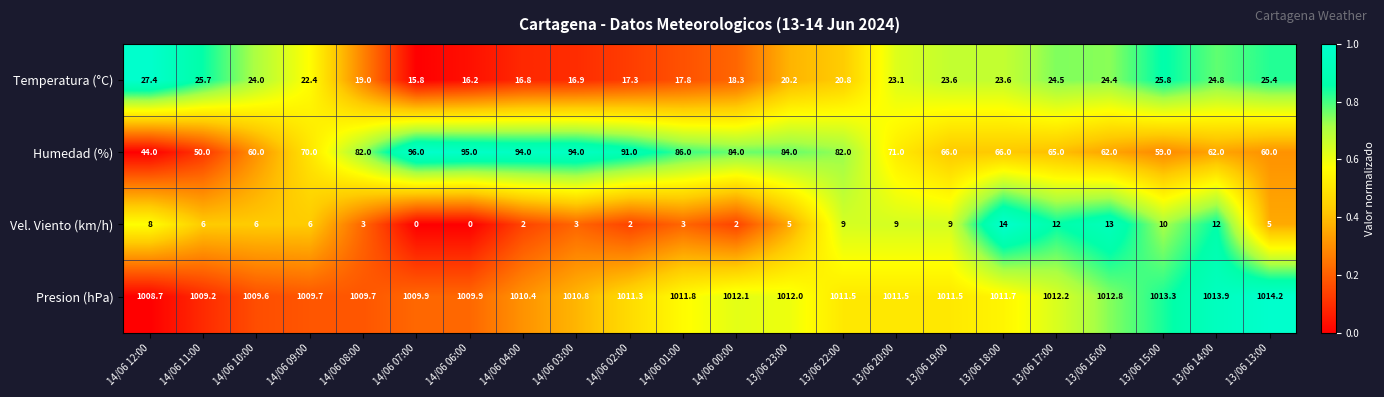

At which label does Humedad (%) first exceed 71?

14/06 08:00